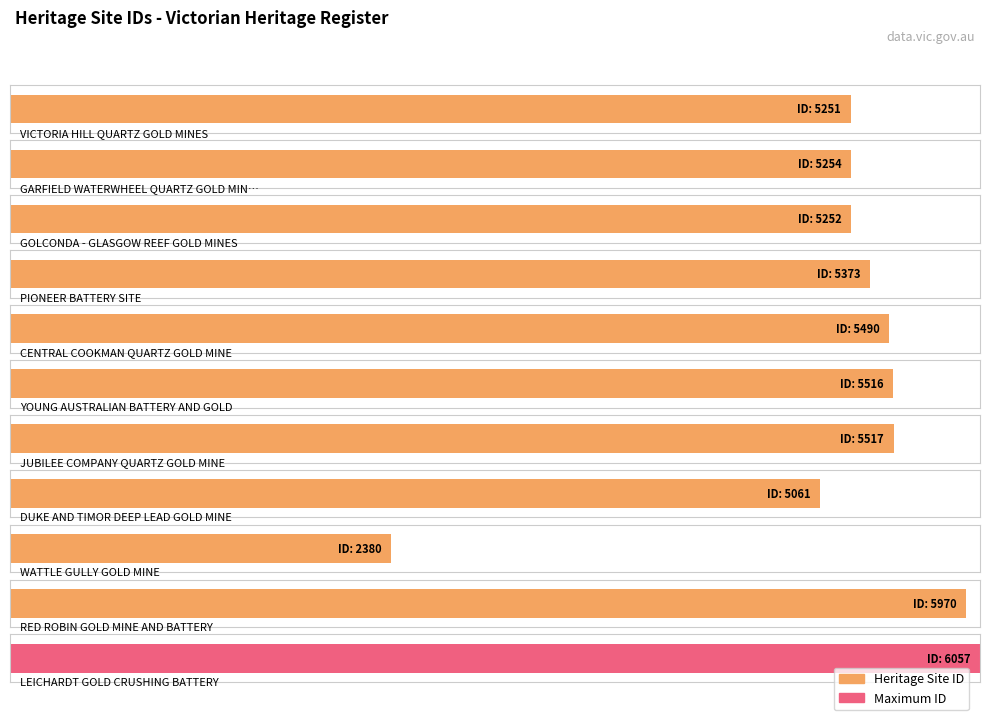

Reading left to right, extract all data points from this chart.

VICTORIA HILL QUARTZ GOLD MINES=5251	GARFIELD WATERWHEEL QUARTZ GOLD MINING=5254	GOLCONDA - GLASGOW REEF GOLD MINES=5252	PIONEER BATTERY SITE=5373	CENTRAL COOKMAN QUARTZ GOLD MINE=5490	YOUNG AUSTRALIAN BATTERY AND GOLD=5516	JUBILEE COMPANY QUARTZ GOLD MINE=5517	DUKE AND TIMOR DEEP LEAD GOLD MINE=5061	WATTLE GULLY GOLD MINE=2380	RED ROBIN GOLD MINE AND BATTERY=5970	LEICHARDT GOLD CRUSHING BATTERY=6057